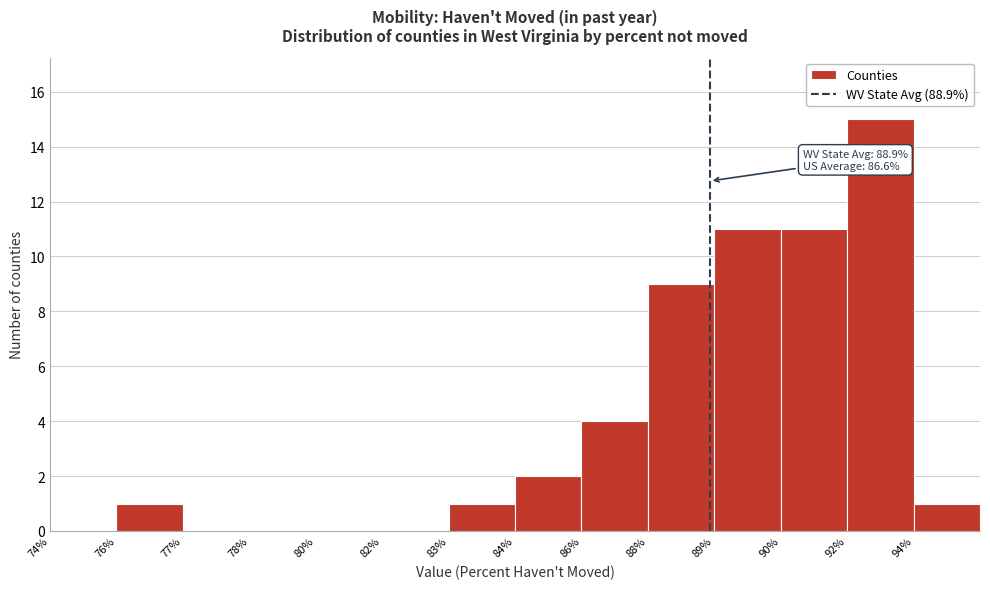

Reading left to right, list all the values displayed in this chart.

74%=0	76%=1	77%=0	78%=0	80%=0	82%=0	83%=1	84%=2	86%=4	88%=9	89%=11	90%=11	92%=15	94%=1